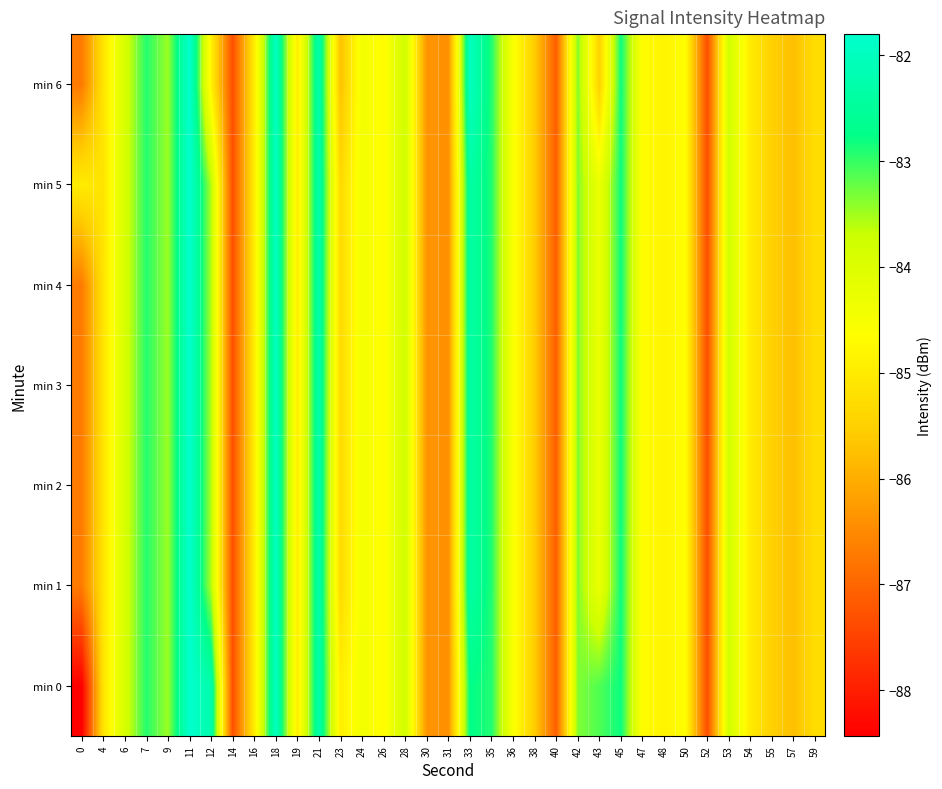

Reading right to left, transcribe all the data shown in this chart.

min 0: 59=-85.2	57=-85.8	55=-85.5	54=-85.0	53=-83.8	52=-87.3	50=-84.7	48=-84.8	47=-84.7	45=-82.8	43=-83.1	42=-83.3	40=-87.1	38=-85.6	36=-84.5	35=-82.9	33=-82.7	31=-86.4	30=-86.4	28=-83.8	26=-84.7	24=-84.4	23=-84.9	21=-82.2	19=-85.0	18=-82.0	16=-85.0	14=-87.3	12=-82.3	11=-81.8	9=-83.5	7=-82.9	6=-83.9	4=-85.1	0=-88.4
min 1: 59=-85.2	57=-85.8	55=-85.5	54=-85.0	53=-83.8	52=-87.3	50=-84.7	48=-84.8	47=-84.7	45=-82.8	43=-84.3	42=-83.3	40=-87.1	38=-85.6	36=-84.5	35=-82.9	33=-82.4	31=-86.4	30=-86.4	28=-83.8	26=-84.7	24=-84.4	23=-85.3	21=-82.2	19=-85.0	18=-82.0	16=-85.0	14=-87.3	12=-83.6	11=-81.8	9=-83.5	7=-82.9	6=-83.9	4=-85.1	0=-86.7
min 2: 59=-85.2	57=-85.8	55=-85.5	54=-85.0	53=-83.8	52=-87.3	50=-84.7	48=-84.8	47=-84.7	45=-82.8	43=-84.3	42=-83.3	40=-87.1	38=-85.6	36=-84.5	35=-82.9	33=-82.4	31=-86.4	30=-86.4	28=-83.8	26=-84.7	24=-84.4	23=-85.3	21=-82.2	19=-85.0	18=-82.0	16=-85.0	14=-87.3	12=-83.6	11=-81.8	9=-83.5	7=-82.9	6=-83.9	4=-85.1	0=-86.7
min 3: 59=-85.2	57=-85.8	55=-85.5	54=-85.0	53=-83.8	52=-87.3	50=-84.7	48=-84.8	47=-84.7	45=-82.8	43=-84.3	42=-83.3	40=-87.1	38=-85.6	36=-84.5	35=-82.9	33=-82.4	31=-86.4	30=-86.4	28=-83.8	26=-84.7	24=-84.4	23=-85.3	21=-82.2	19=-85.0	18=-82.0	16=-85.0	14=-87.3	12=-83.6	11=-81.8	9=-83.5	7=-82.9	6=-83.9	4=-85.1	0=-86.7
min 4: 59=-85.2	57=-85.8	55=-85.5	54=-85.0	53=-83.8	52=-87.3	50=-84.7	48=-84.8	47=-84.7	45=-82.8	43=-84.3	42=-83.3	40=-87.1	38=-85.6	36=-84.5	35=-82.9	33=-82.4	31=-86.4	30=-86.4	28=-83.8	26=-84.7	24=-84.4	23=-85.3	21=-82.2	19=-85.0	18=-82.0	16=-85.0	14=-87.3	12=-83.6	11=-81.8	9=-83.5	7=-82.9	6=-83.9	4=-85.1	0=-86.7
min 5: 59=-85.2	57=-85.8	55=-85.5	54=-85.0	53=-83.8	52=-87.3	50=-84.7	48=-84.8	47=-84.7	45=-82.8	43=-84.3	42=-83.3	40=-87.1	38=-85.6	36=-84.5	35=-82.9	33=-82.4	31=-86.4	30=-86.4	28=-83.8	26=-84.7	24=-84.4	23=-85.3	21=-82.2	19=-85.0	18=-82.0	16=-85.0	14=-87.3	12=-83.6	11=-81.8	9=-83.5	7=-82.9	6=-83.9	4=-85.1	0=-85.0
min 6: 59=-85.2	57=-85.8	55=-85.5	54=-85.0	53=-83.8	52=-87.3	50=-84.7	48=-84.8	47=-84.7	45=-82.8	43=-85.5	42=-83.3	40=-87.1	38=-85.6	36=-84.5	35=-82.9	33=-82.0	31=-86.4	30=-86.4	28=-83.8	26=-84.7	24=-84.4	23=-85.7	21=-82.2	19=-85.0	18=-82.0	16=-85.0	14=-87.3	12=-84.9	11=-81.8	9=-83.5	7=-82.9	6=-83.9	4=-85.1	0=-86.7